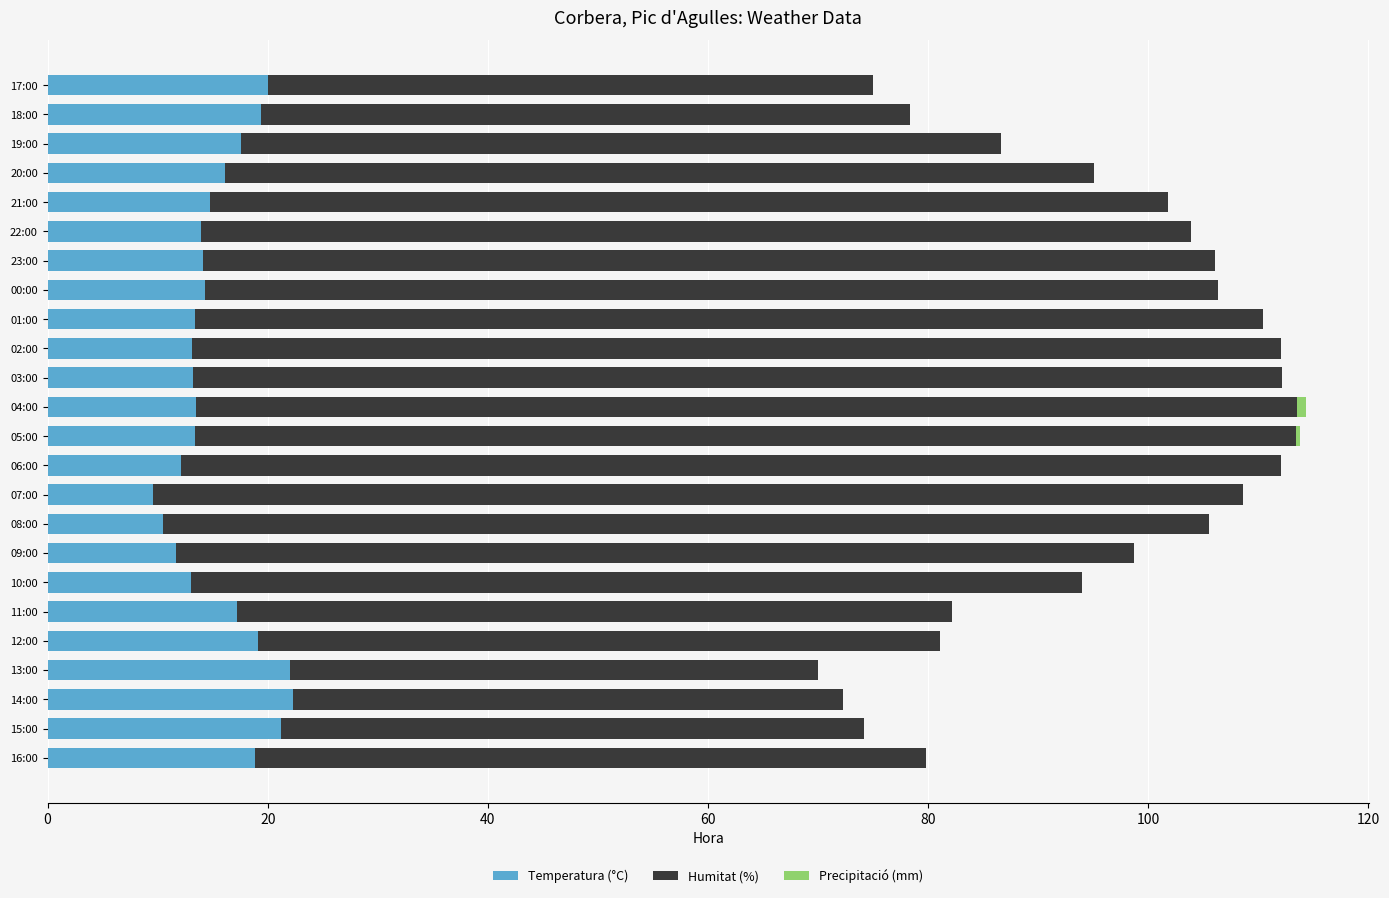

The value of Temperatura (°C) at 14:00 is 11.3. True or false?

False